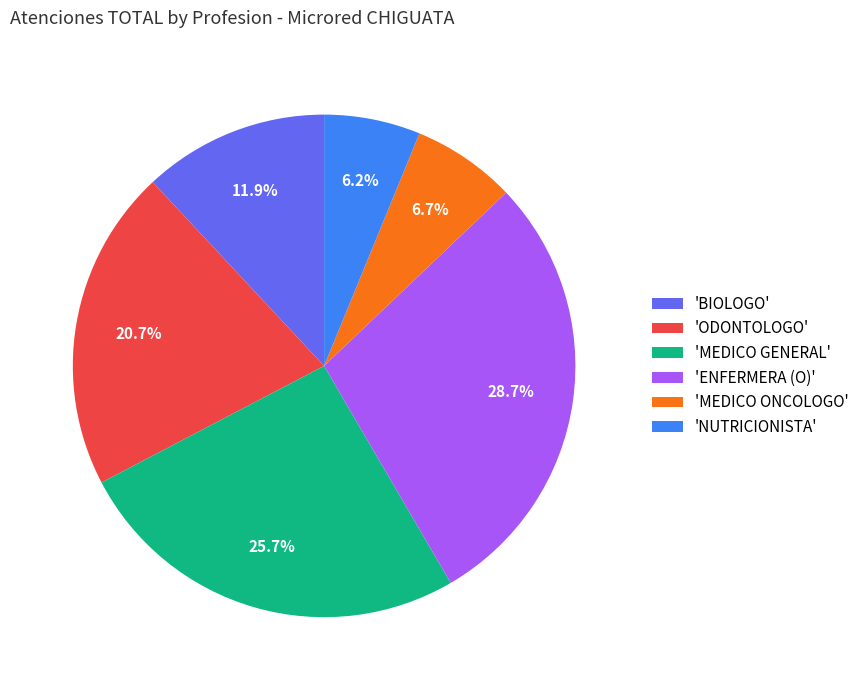

Is there a majority slice in this chart?

No